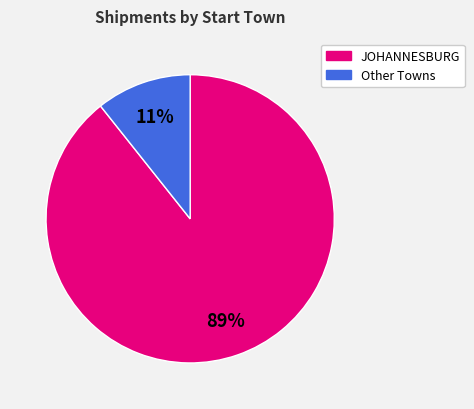

To the nearest percent, what is the average slice percentage?

50%